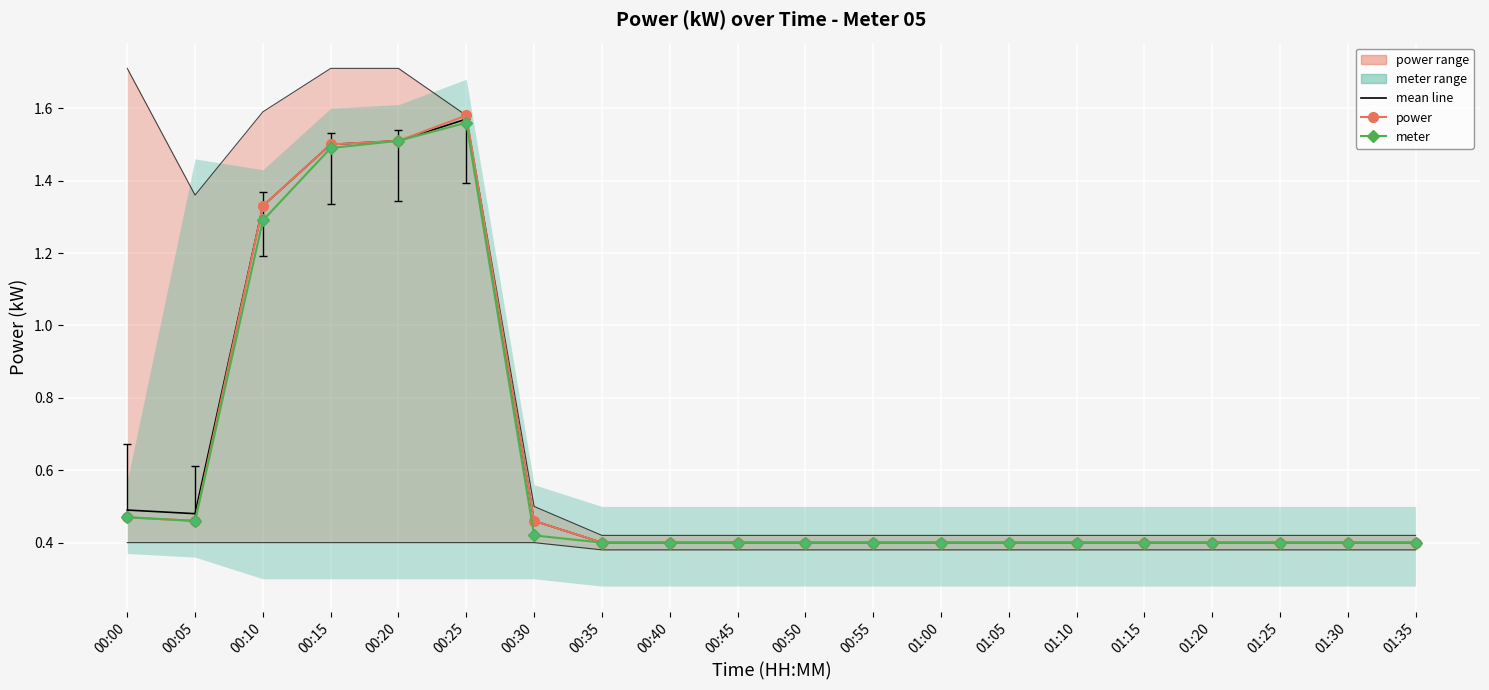

List the series in order of their overall mean, highest first.

power, meter